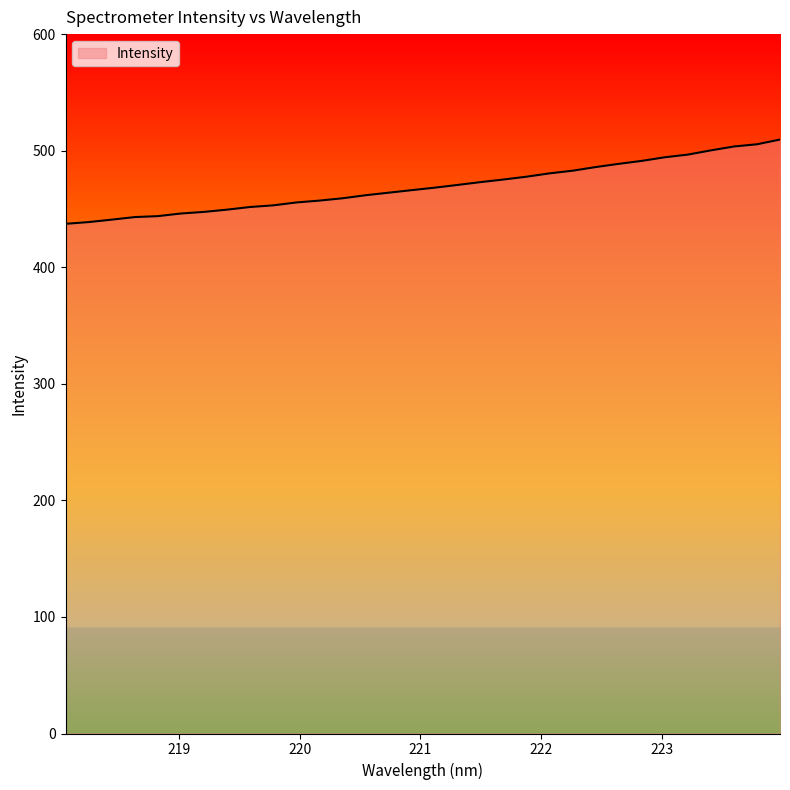

What is the maximum value shown in the chart?

509.5